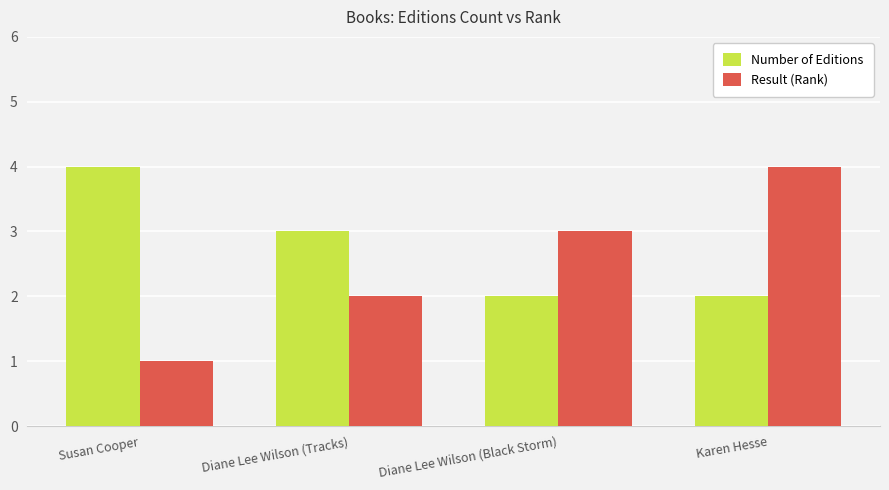

Count the Result (Rank) values in the range 2 to 4.

3